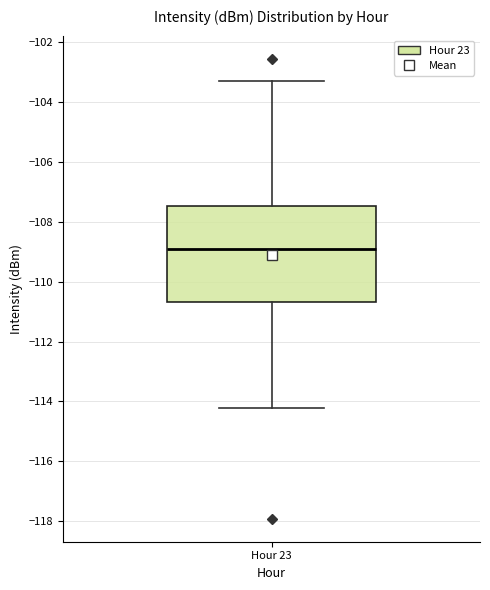

Read this box plot against the y-axis: the position of the median line, the range covered by the box, and the ends of both whiskers. The values are not printed on the chart, so give them approximately, as read against the axis.

median -109.0, box -110.6 to -107.4, whiskers -114.2 to -103.2